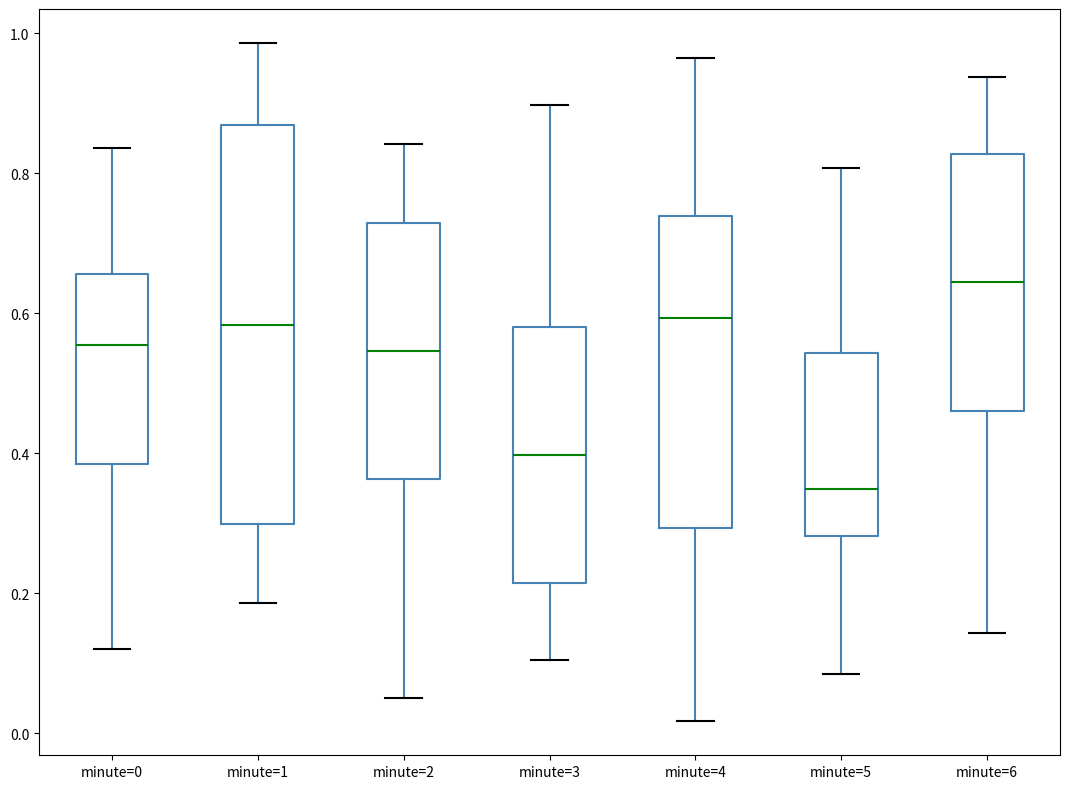

Reading left to right, read every box against the y-axis: the position of its median line, the range the box covers, and the ends of its whiskers. The values are not printed on the chart, so give them approximately, as read against the axis.

minute=0: median 0.56, box 0.38 to 0.66, whiskers 0.12 to 0.84
minute=1: median 0.58, box 0.30 to 0.86, whiskers 0.18 to 0.98
minute=2: median 0.54, box 0.36 to 0.72, whiskers 0.04 to 0.84
minute=3: median 0.40, box 0.22 to 0.58, whiskers 0.10 to 0.90
minute=4: median 0.60, box 0.30 to 0.74, whiskers 0.02 to 0.96
minute=5: median 0.34, box 0.28 to 0.54, whiskers 0.08 to 0.80
minute=6: median 0.64, box 0.46 to 0.82, whiskers 0.14 to 0.94